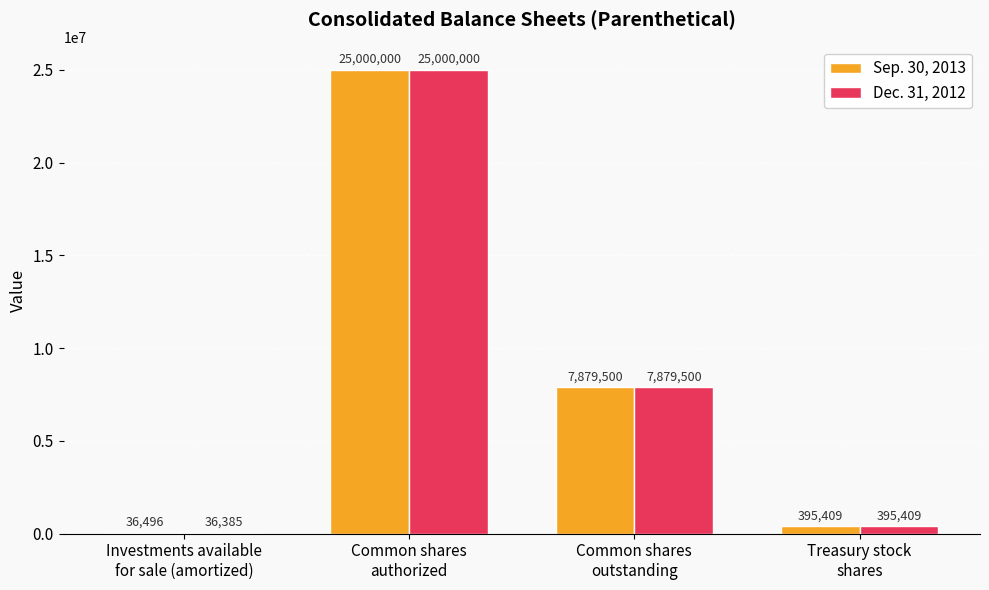

Reading left to right, what are all the values shown in this chart?

Sep. 30, 2013: 36496	25000000	7879500	395409
Dec. 31, 2012: 36385	25000000	7879500	395409